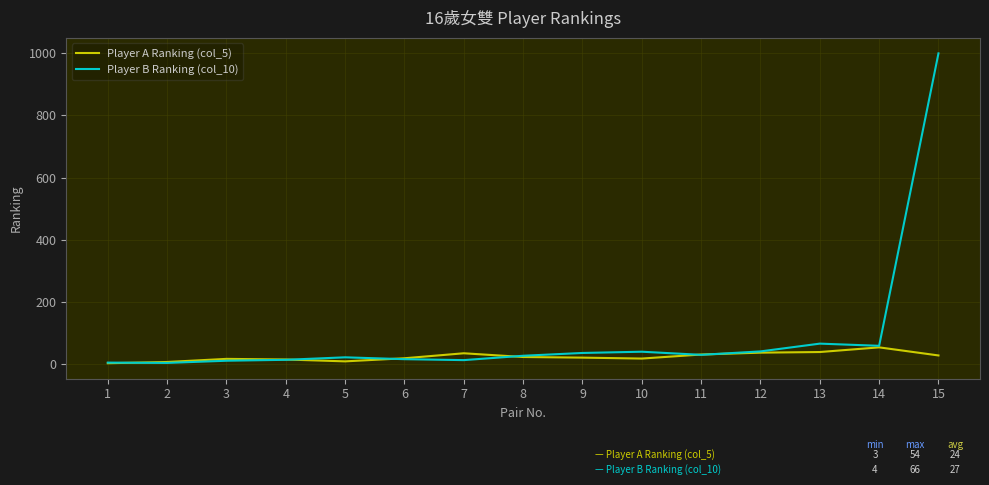

At which category is the sum across all series the highest?

15